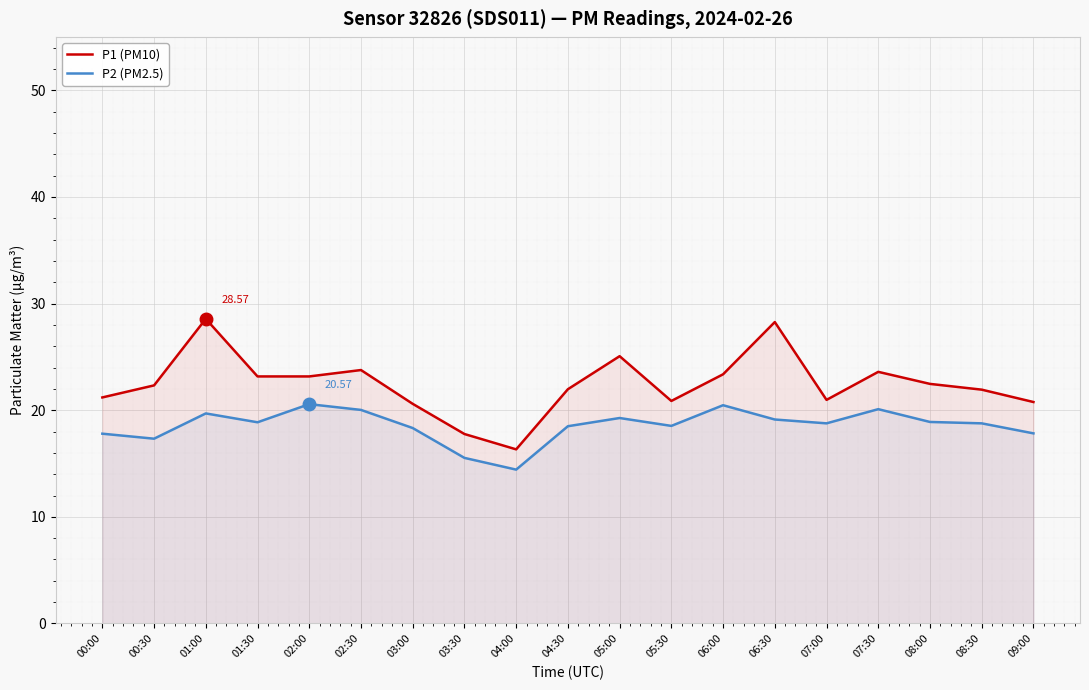

Which label corresponds to the largest value in the chart?

01:00